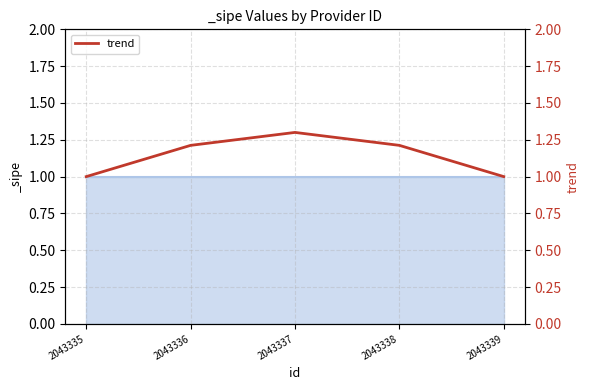

What is the value of the 4th point from the left?

1.2